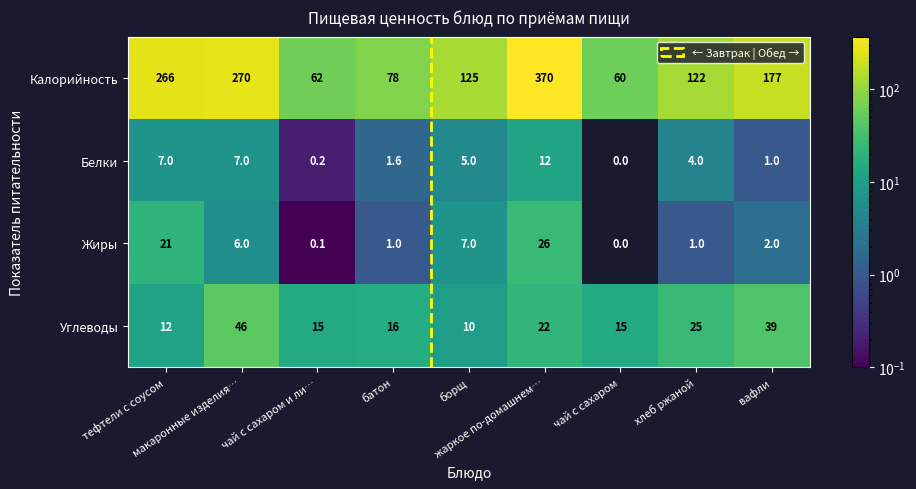

Count the number of categories in the chart.

9